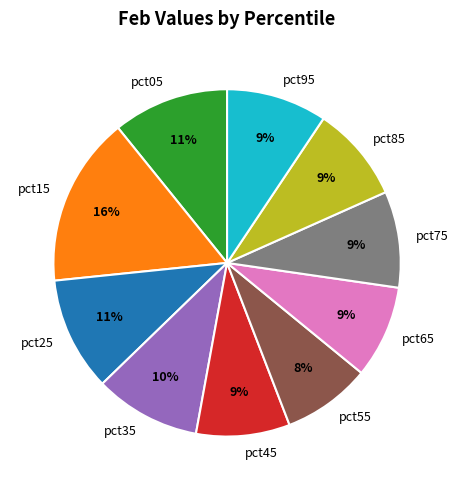

To the nearest percent, what percentage of the pie is pct45?

9%